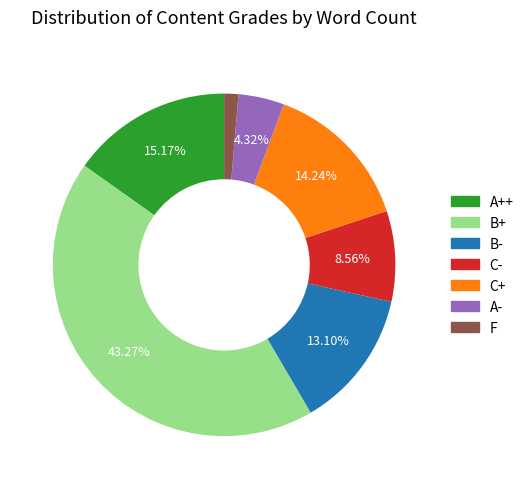

Which has a higher value, A++ or B+?

B+